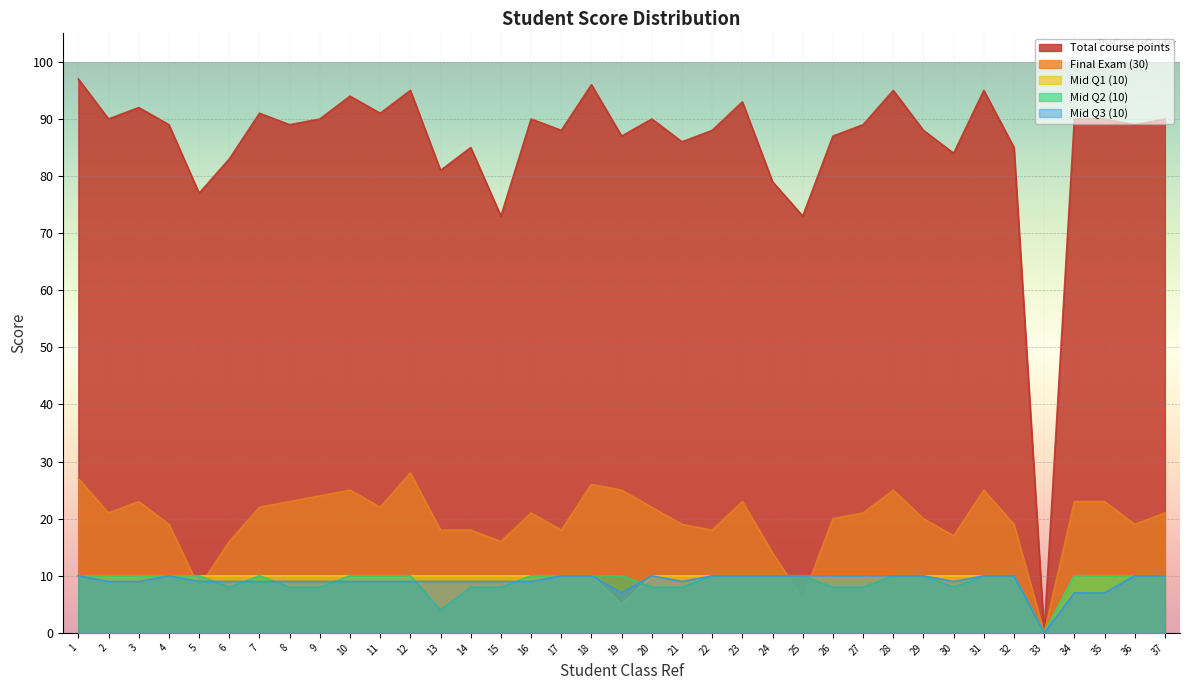

Read the Mid Q3 (10) value at 36.

10